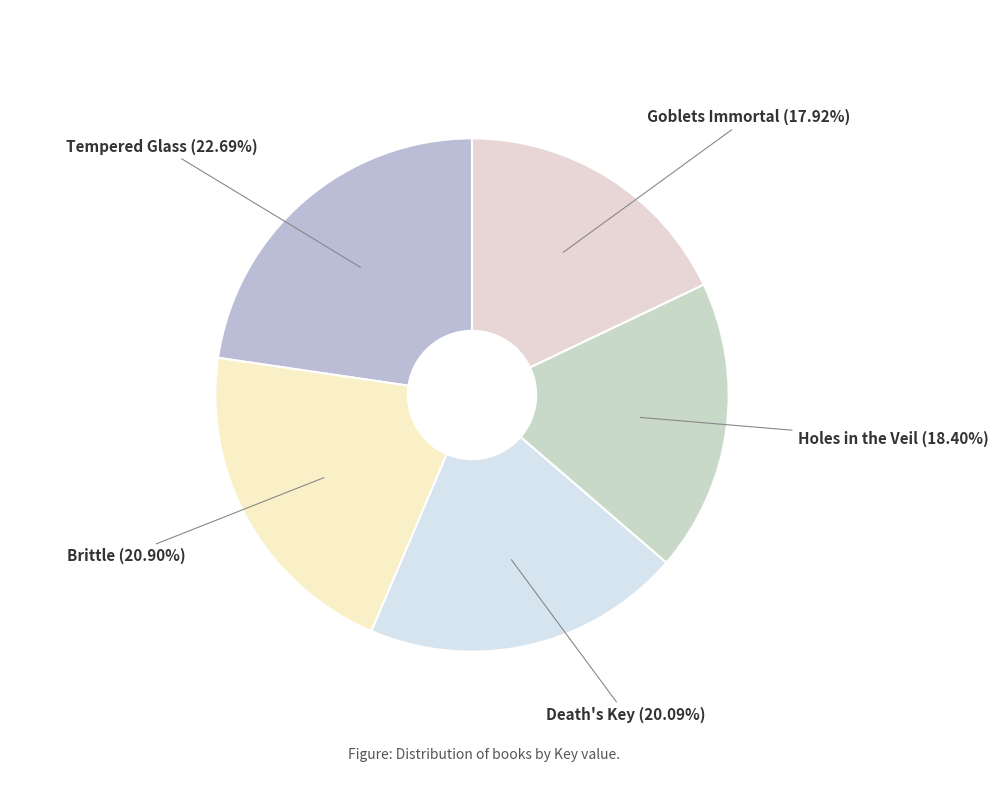

Which category has the biggest portion of the pie?

Tempered Glass